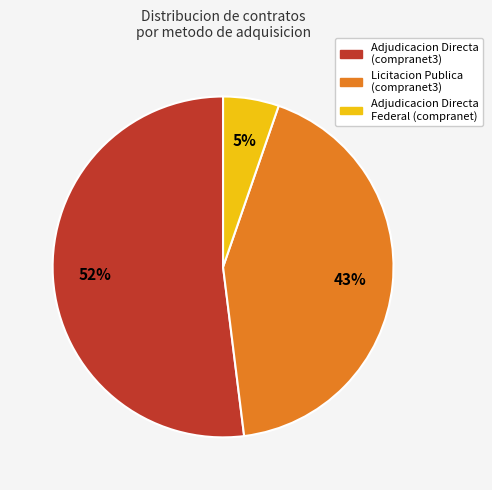

True or false: Adjudicacion Directa Federal (compranet) accounts for 5% of the total.

True